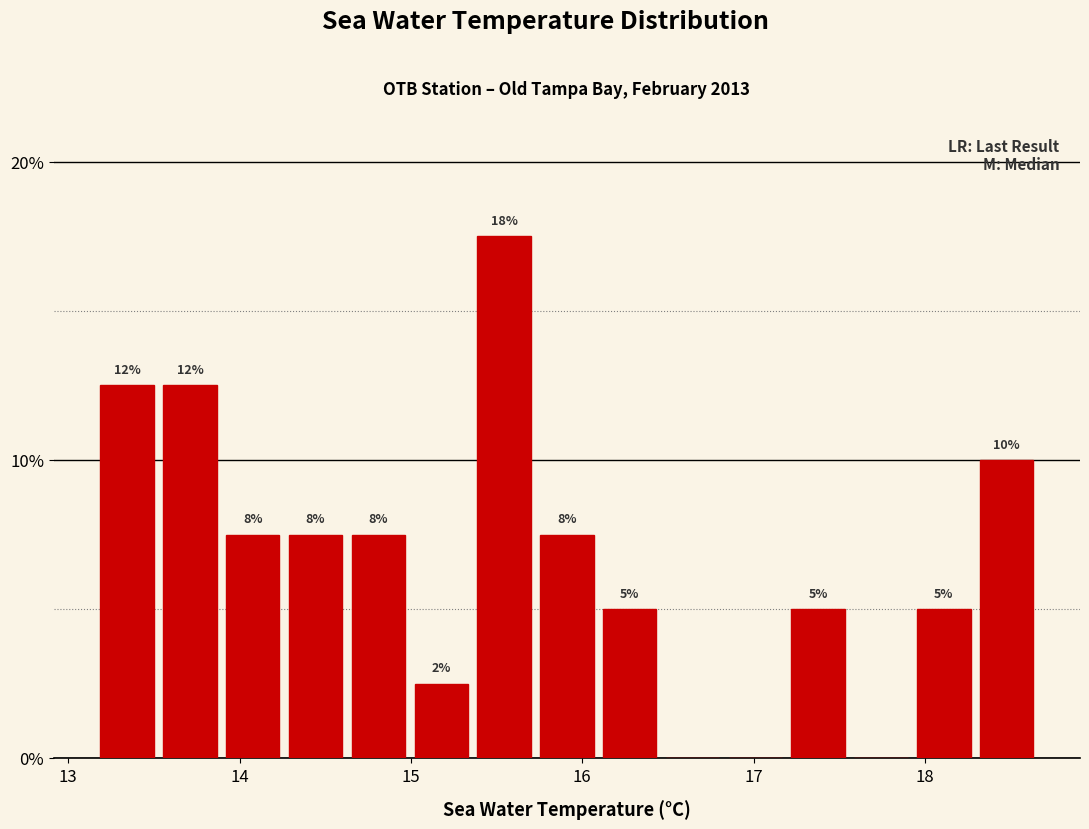

Around what value on the x-axis is the tallest bar? Give the approximate position of its centre, as read against the axis.

15.5